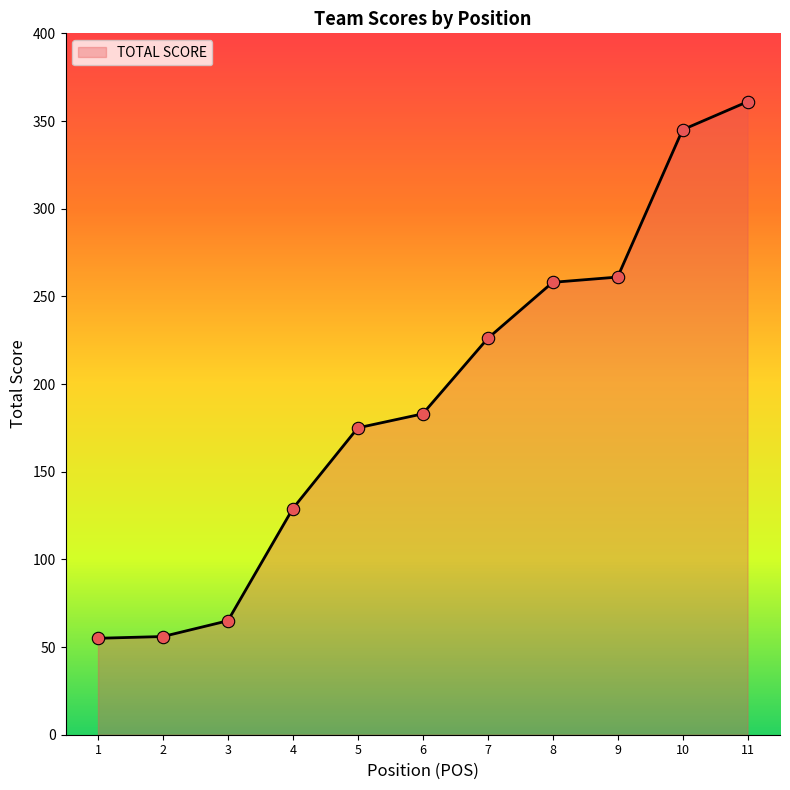

What is the change in value from 5 to 9?

+86